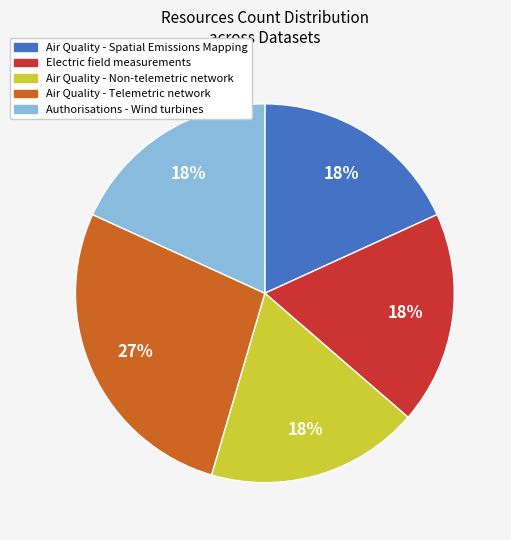

To the nearest percent, what is the average slice percentage?

20%